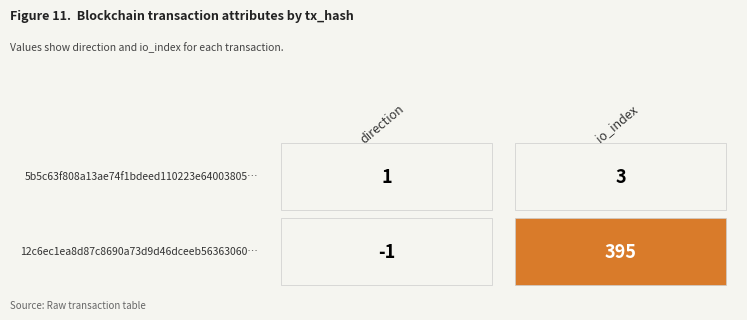

What is the difference between the maximum and minimum values in the 5b5c63f808a13ae74f1bdeed110223e64003805 series?

2